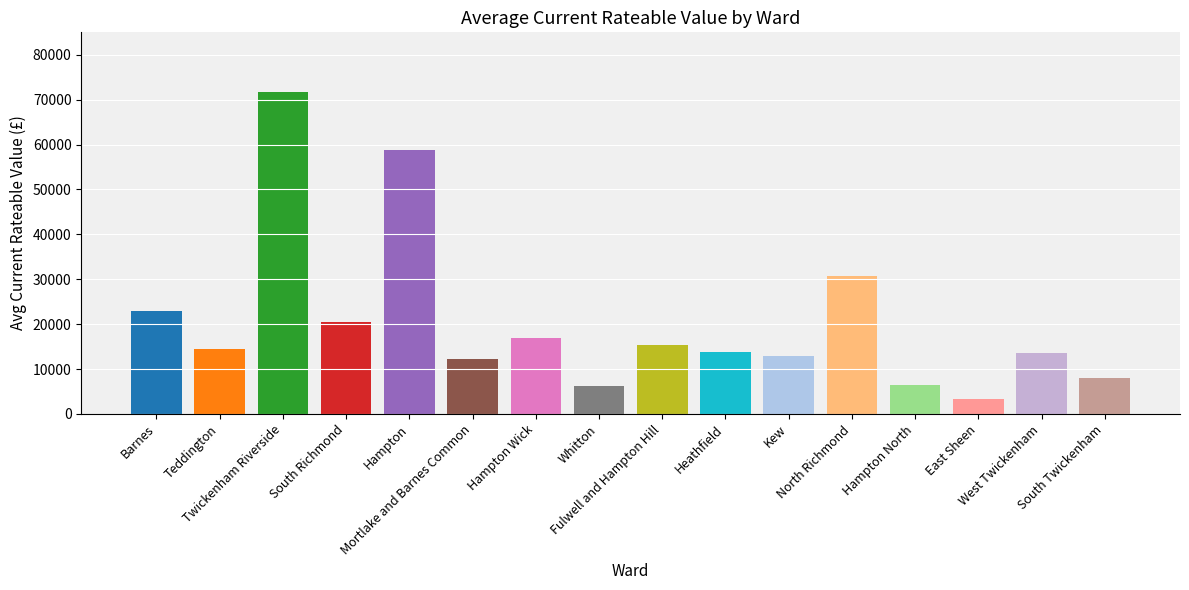

What is the label of the 13th bar from the left?

Hampton North